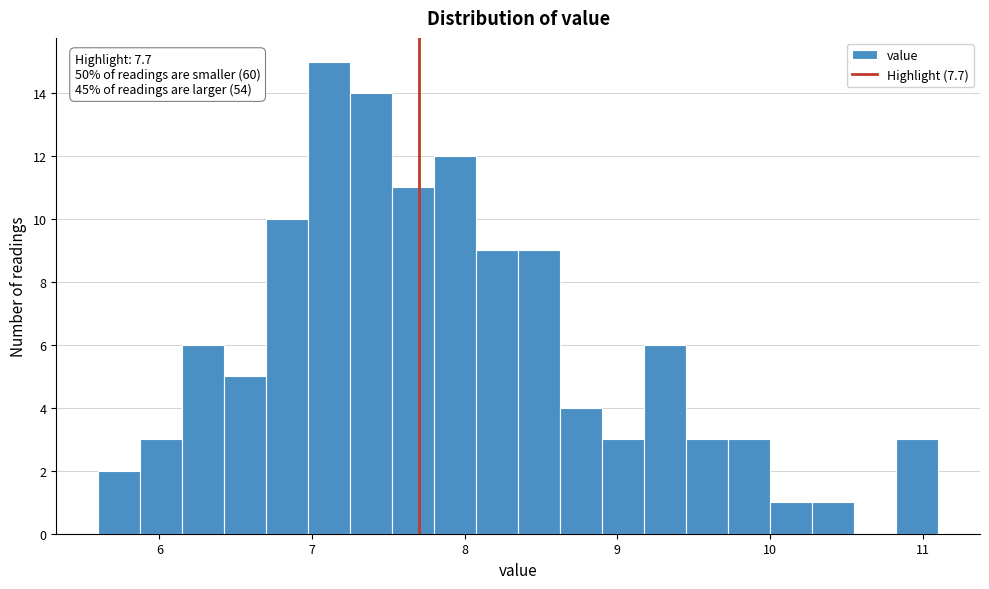

Around what value on the x-axis is the tallest bar? Give the approximate position of its centre, as read against the axis.

7.1